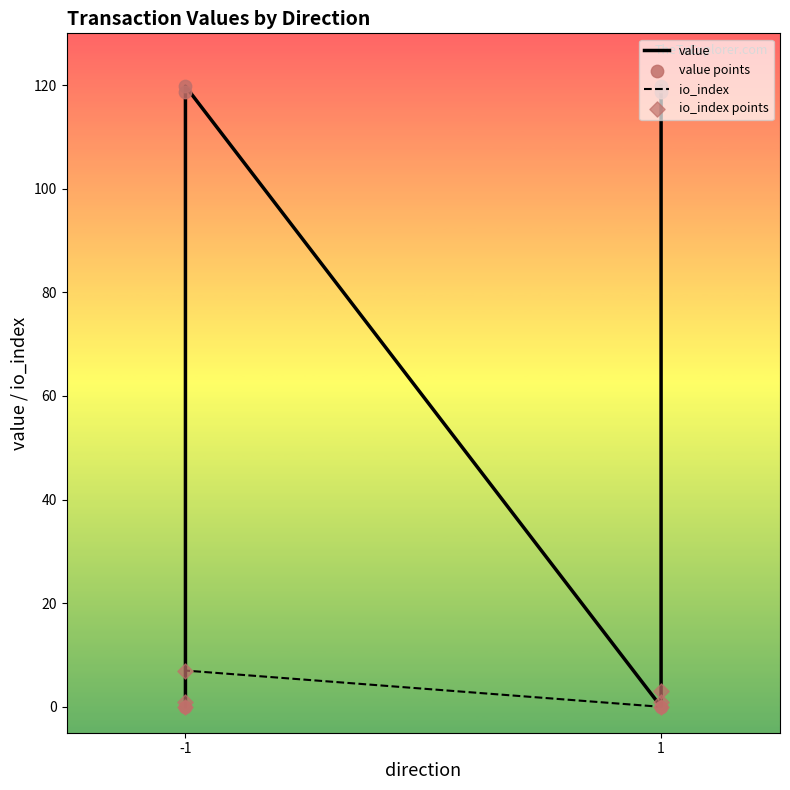

What are all the series names shown in the legend?

value, io_index, value points, io_index points